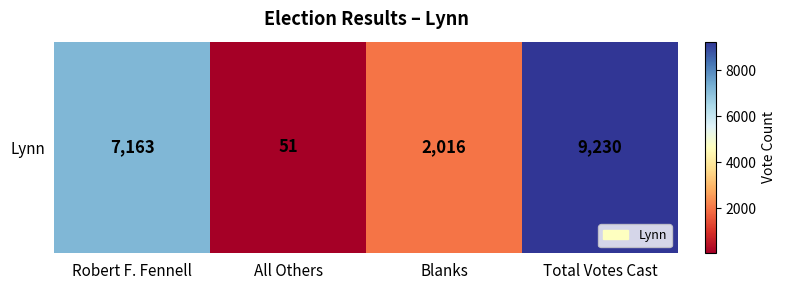

What is the change in value from Robert F. Fennell to All Others?

-7112